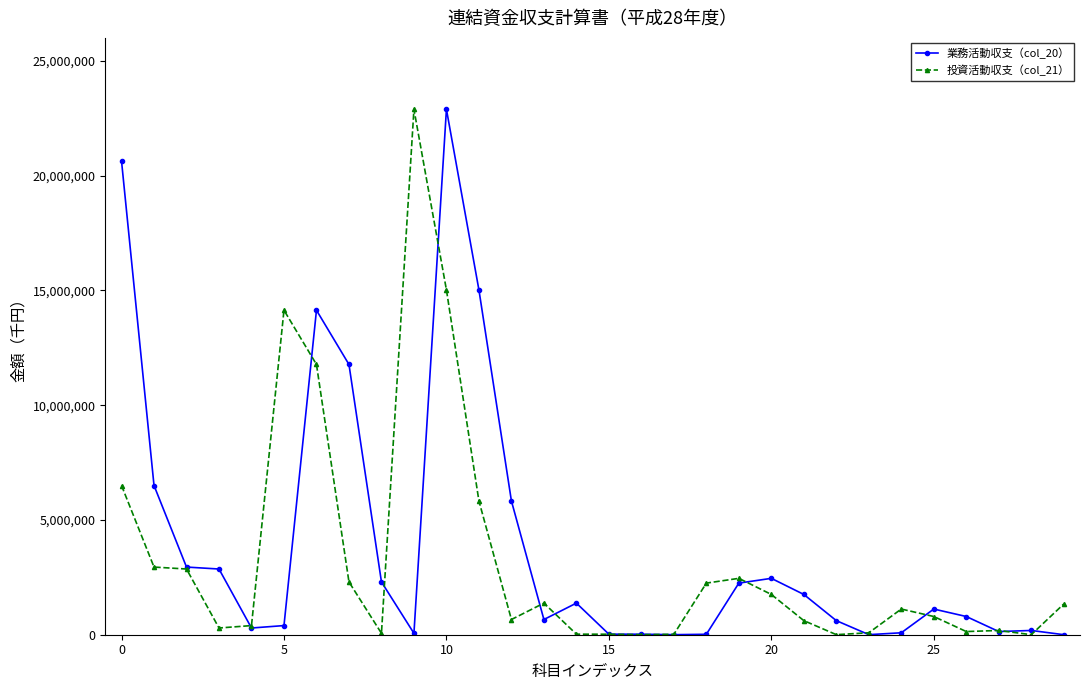

True or false: 業務活動収支（col_20） has more than 1 points higher than both neighbors.

True